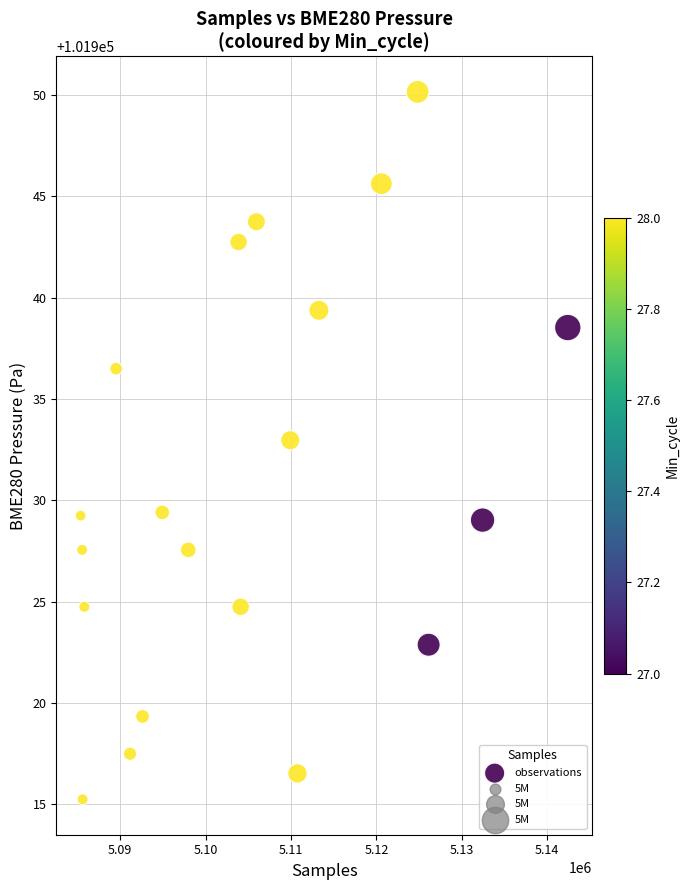

What is the range of X values (max minus min)?

57029.0